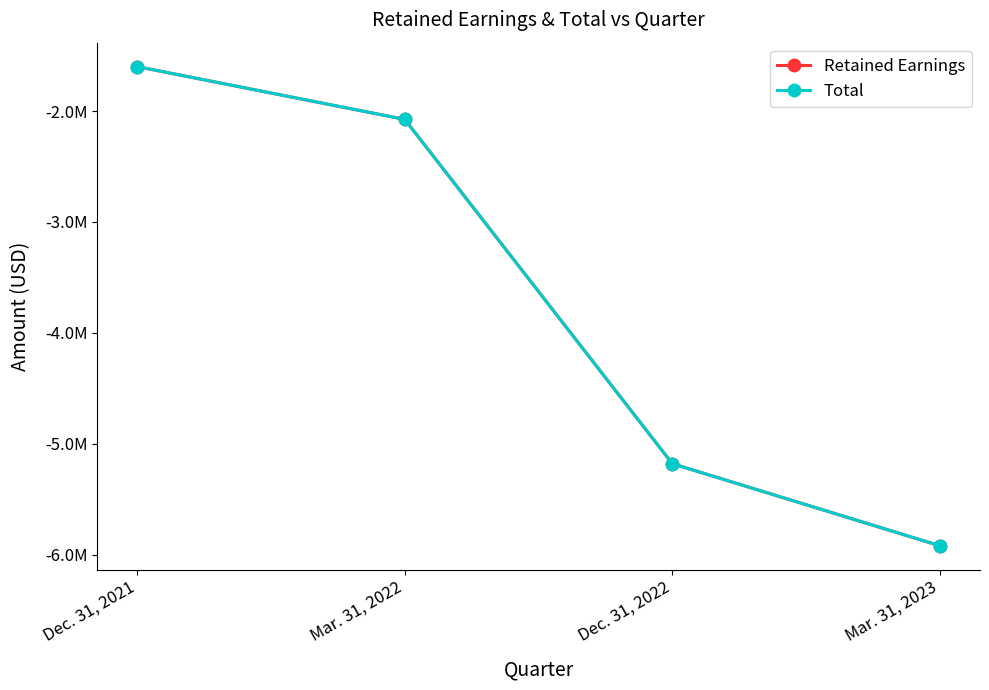

True or false: Total has a value of -5917951 at Mar. 31, 2023.

True